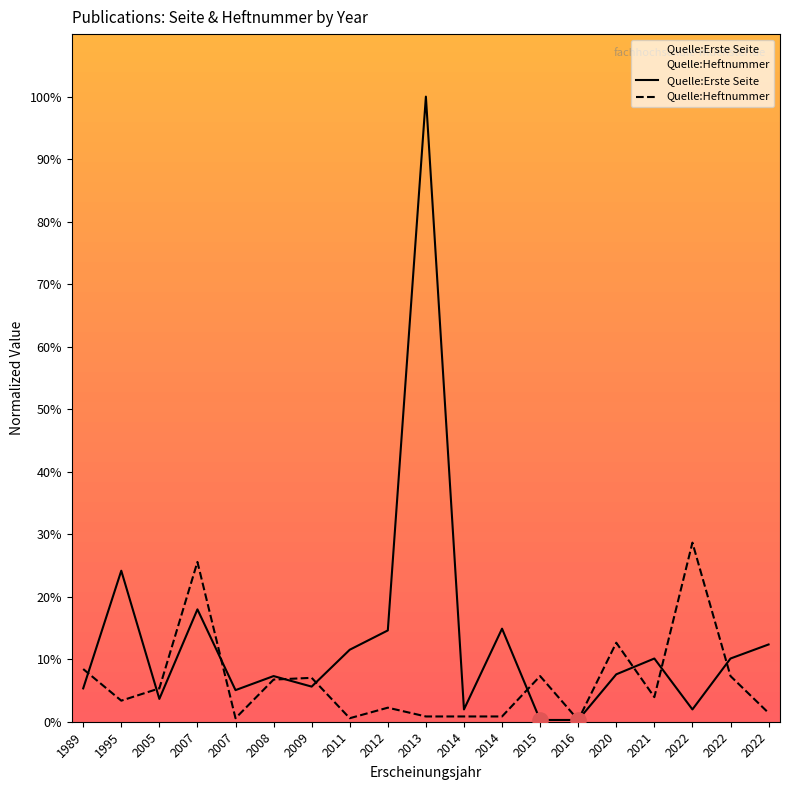

What are all the series names shown in the legend?

Quelle:Erste Seite, Quelle:Heftnummer